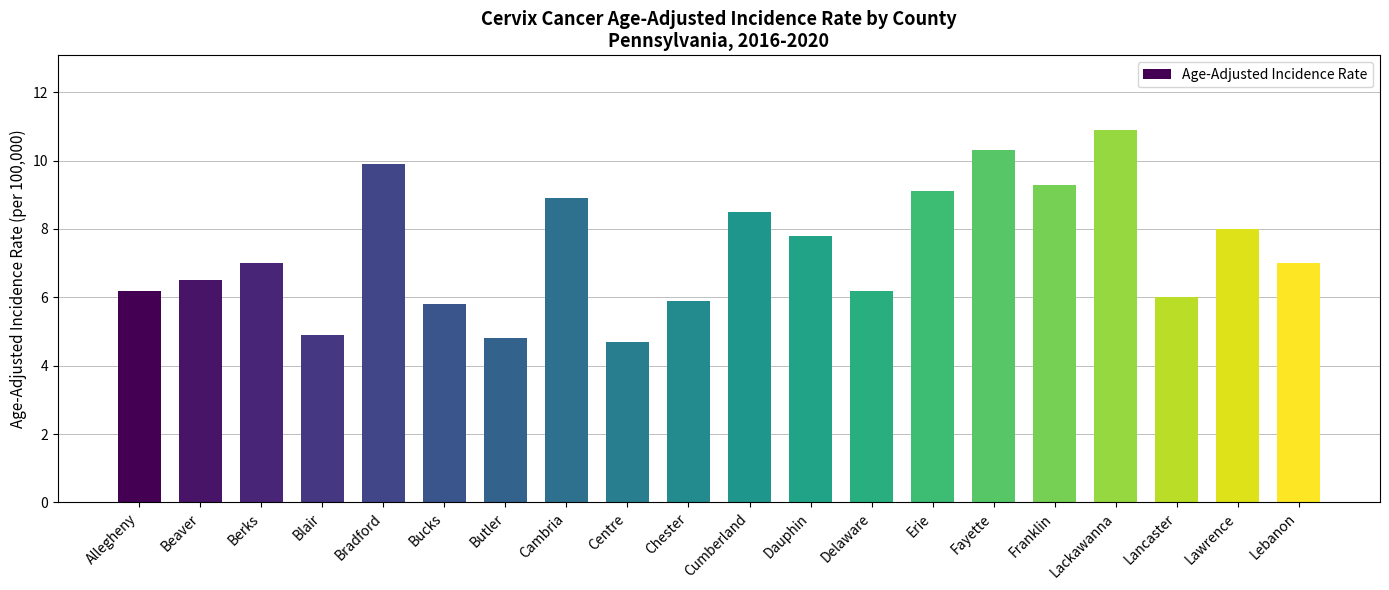

True or false: the data shows 1.4 at Delaware.

False